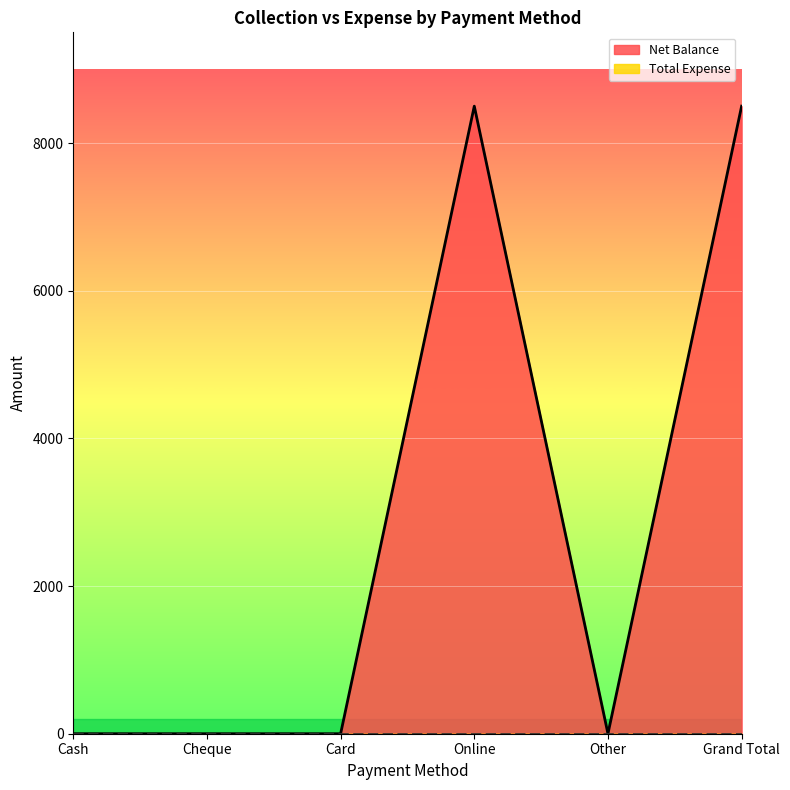

True or false: there are more than 0 points higher than both neighbors.

True